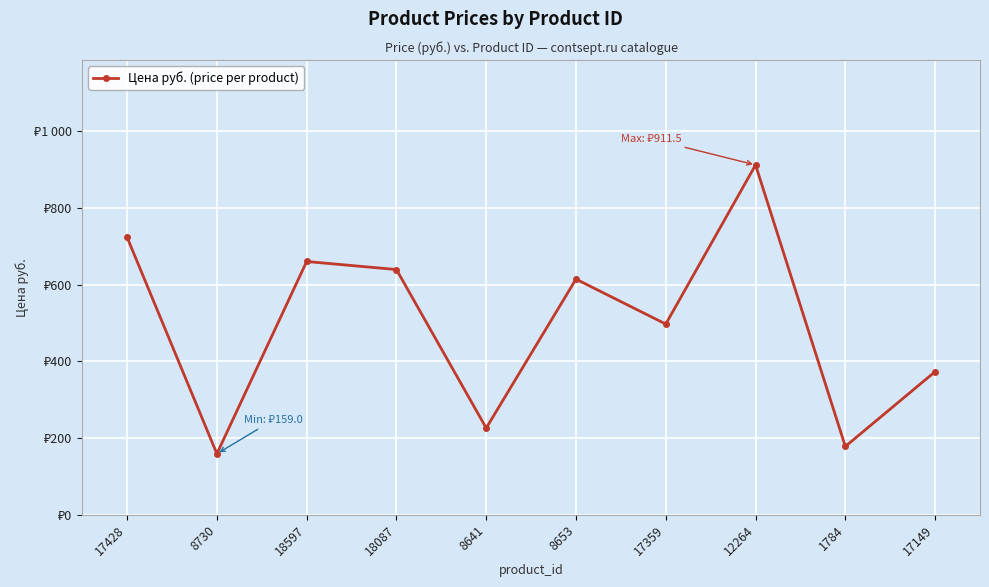

List the labels in order of value, largest first.

12264, 17428, 18597, 18087, 8653, 17359, 17149, 8641, 1784, 8730